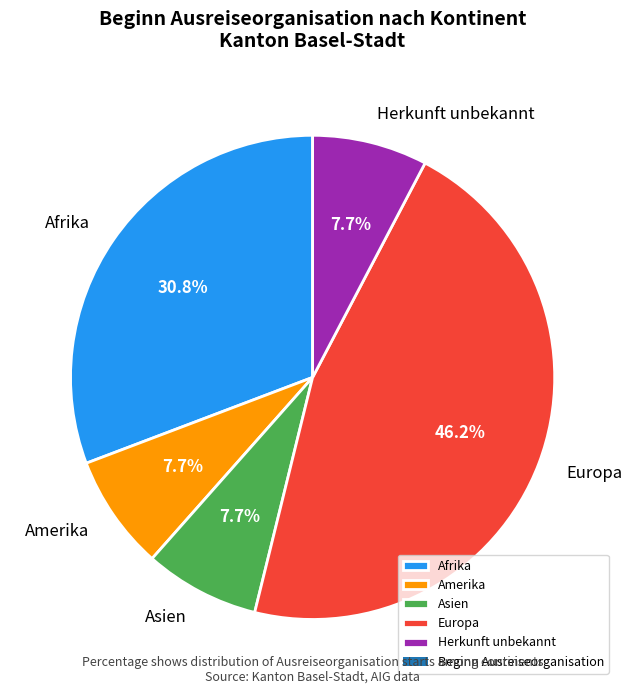

What is the largest slice in the pie chart?

Europa